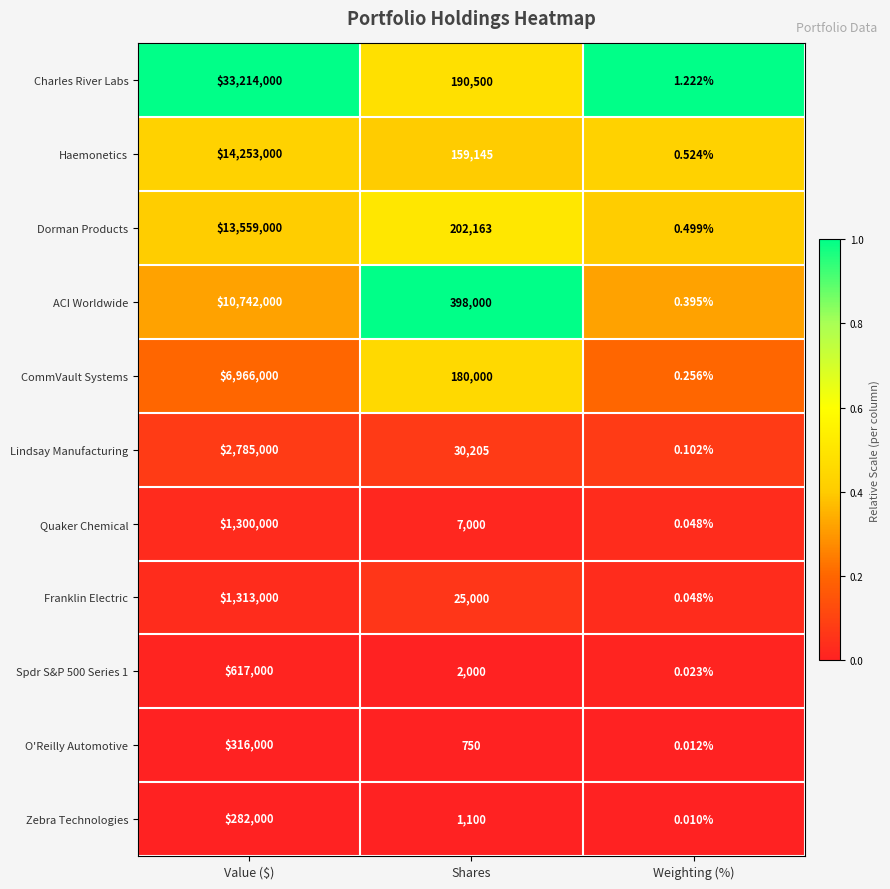

Is the value of Haemonetics at Weighting (%) greater than the value of Zebra Technologies at Shares?

No